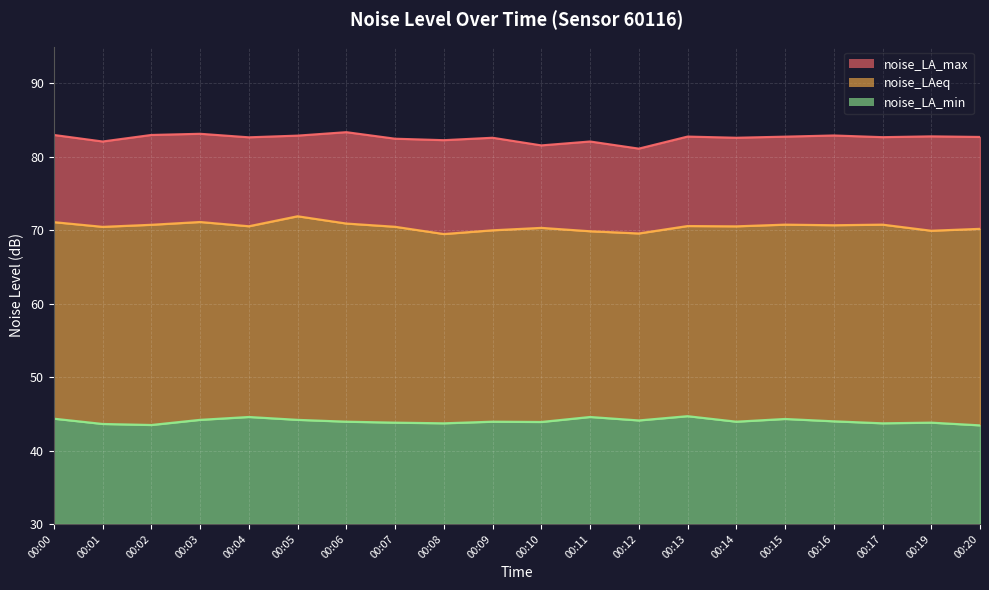

At which category does noise_LAeq reach its first local valley?

00:01